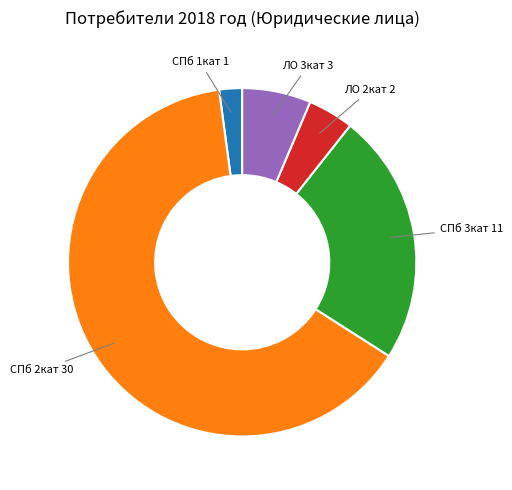

Is there a majority slice in this chart?

Yes